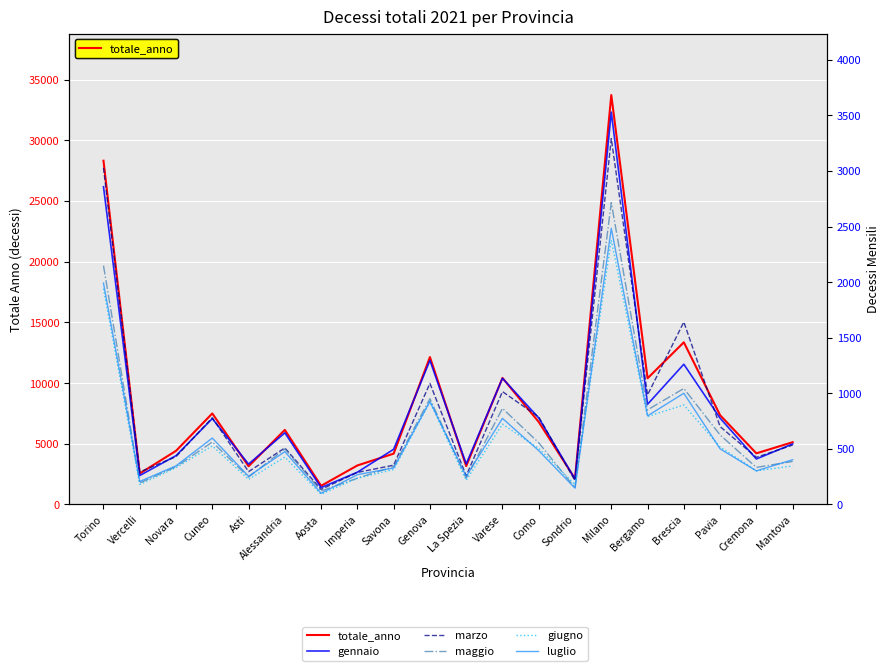

At which category does the chart reach its peak across all series?

Milano